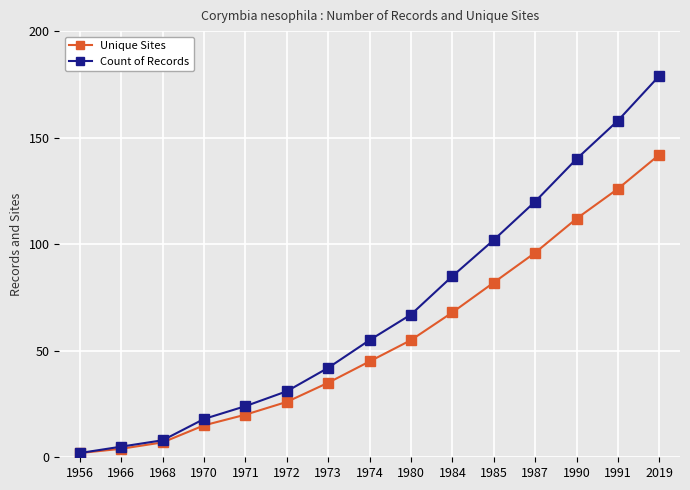

Reading left to right, transcribe all the data shown in this chart.

Unique Sites: 2	4	7	15	20	26	35	45	55	68	82	96	112	126	142
Count of Records: 2	5	8	18	24	31	42	55	67	85	102	120	140	158	179